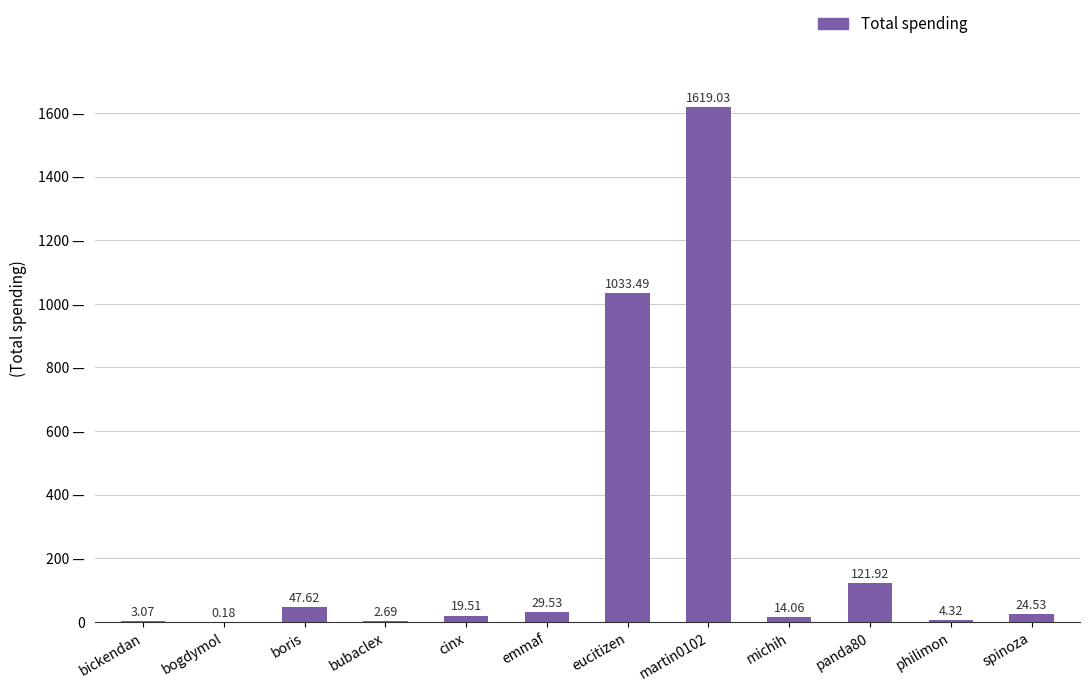

What is the difference between the values at bubaclex and boris?

44.9